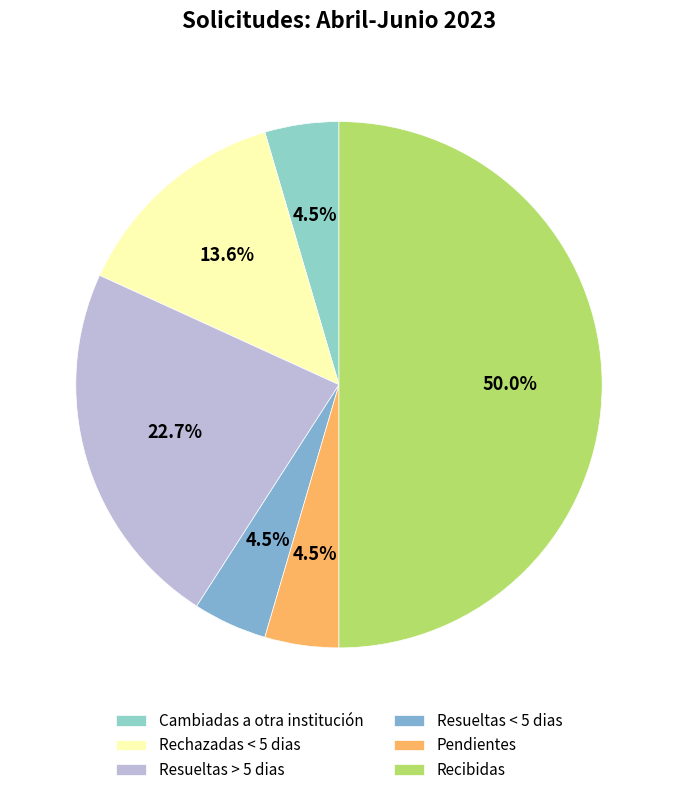

Approximately how many times larger is the value at Pendientes compared to Cambiadas a otra institución?

1.0